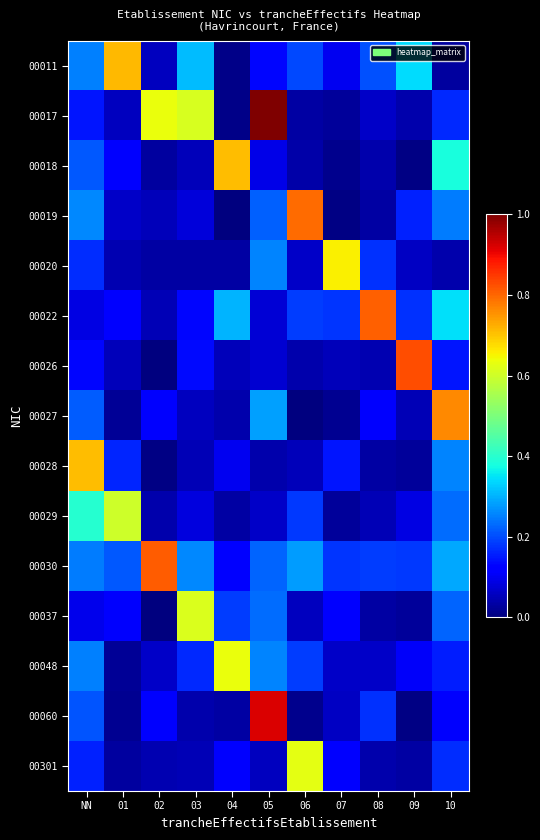

Between 03 and 04, which is larger?

03